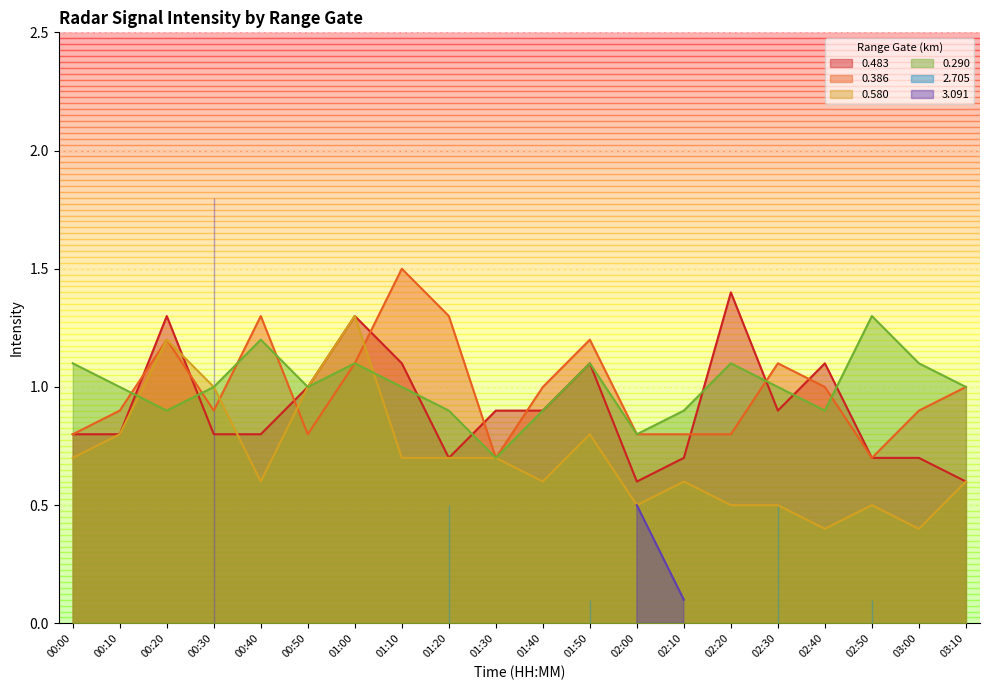

What is the label of the 5th point from the right?

02:30